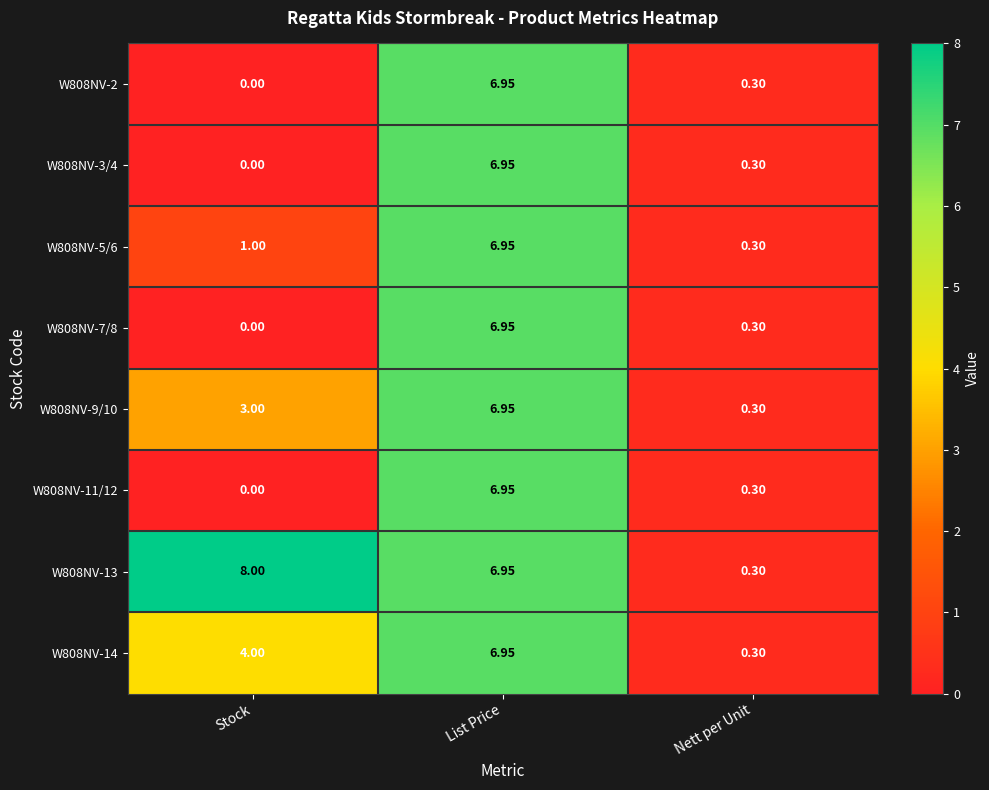

At which label is W808NV-3/4 closest to 3?

Nett per Unit